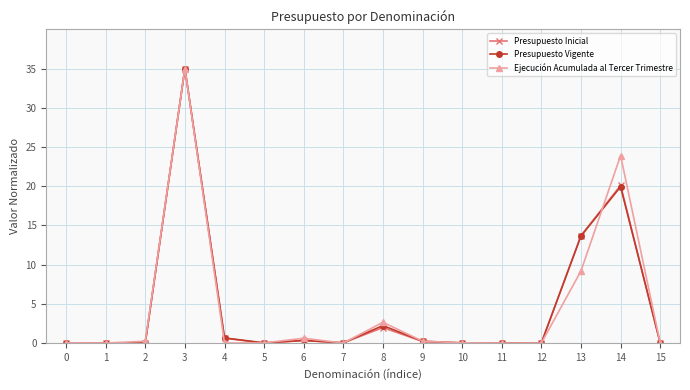

True or false: Ejecución Acumulada al Tercer Trimestre has a value of 41.3 at 14.

False